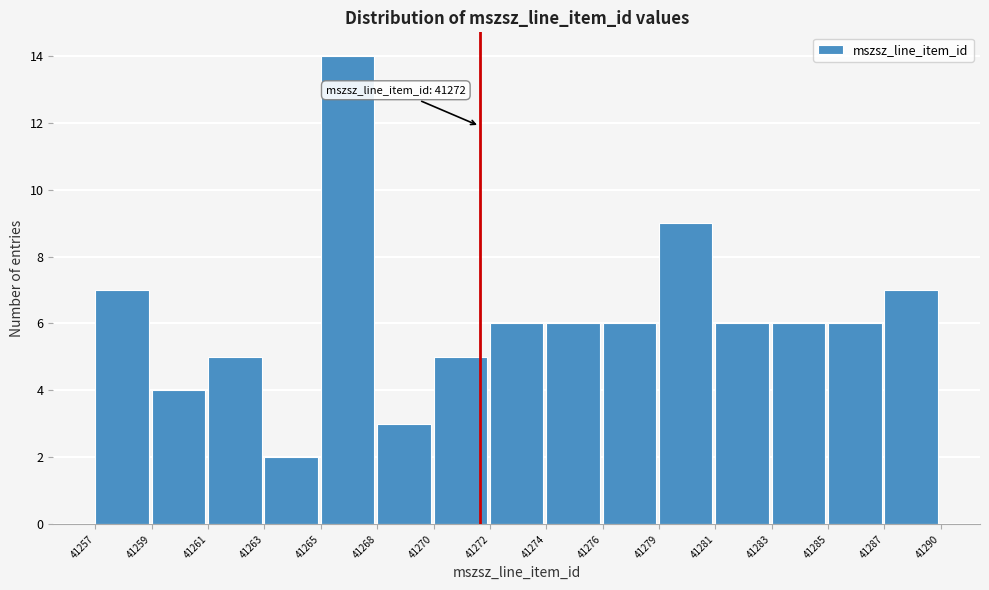

Reading left to right, list all the values displayed in this chart.

7	4	5	2	14	3	5	6	6	6	9	6	6	6	7